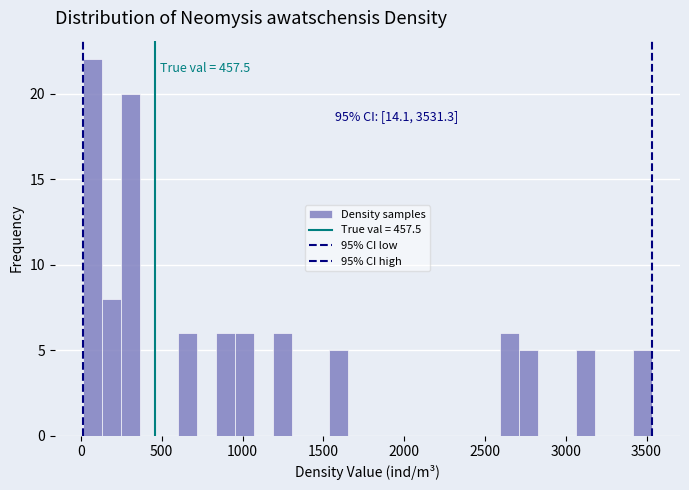

Read against the x-axis, roughly where is the centre of the tallest bar?

50